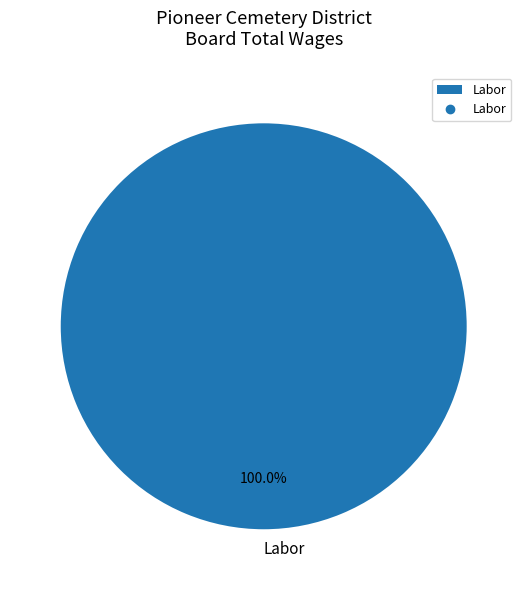

Which category accounts for the majority?

Labor